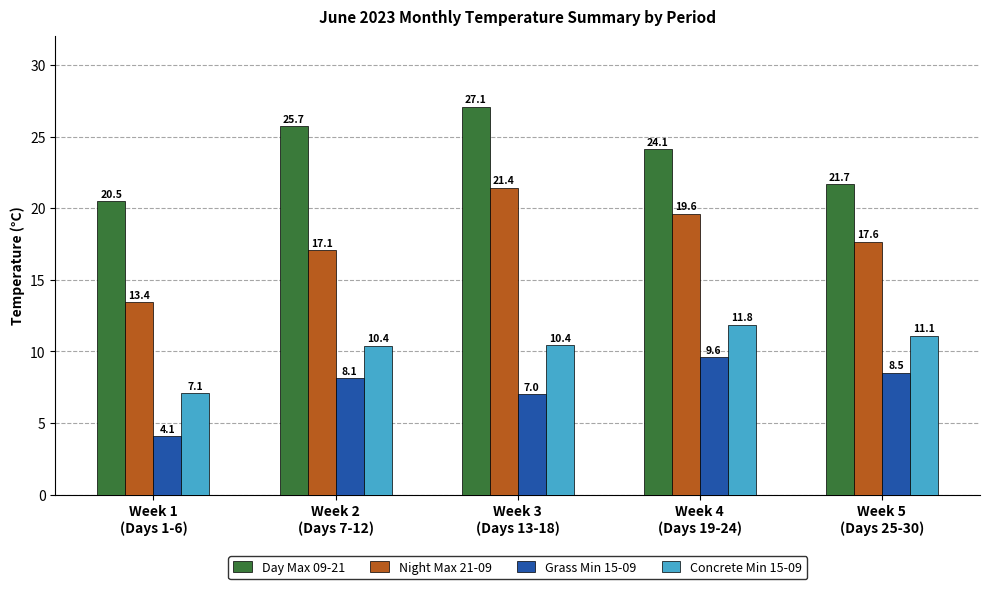

How many groups of bars are there?

5